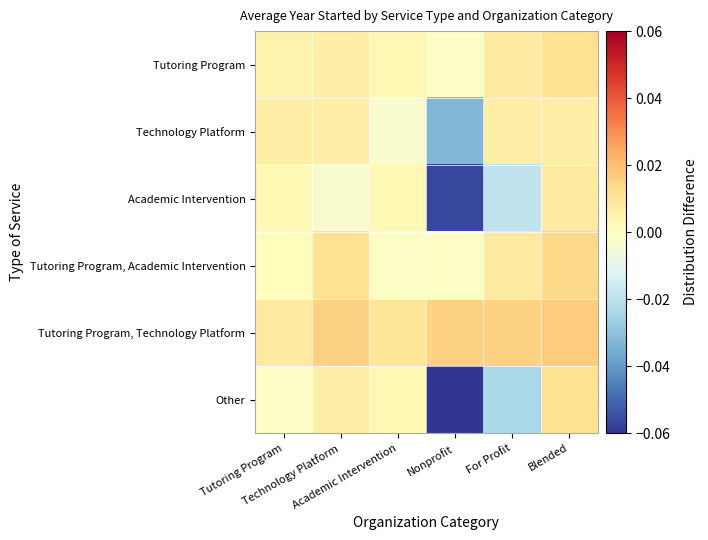

Which series changed the most between Tutoring Program and Nonprofit?

Academic Intervention